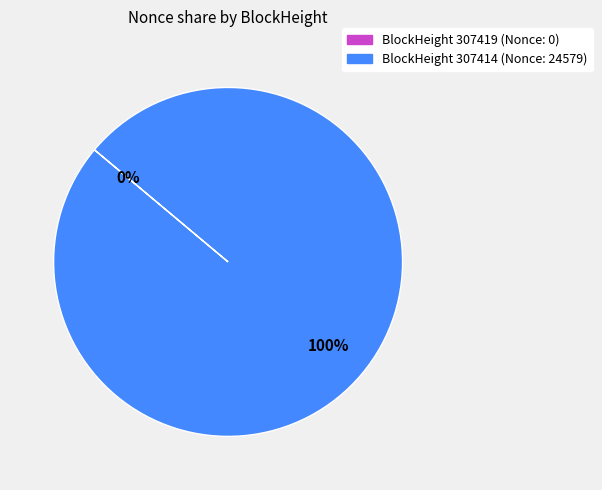

To the nearest percent, what is the average slice percentage?

50%